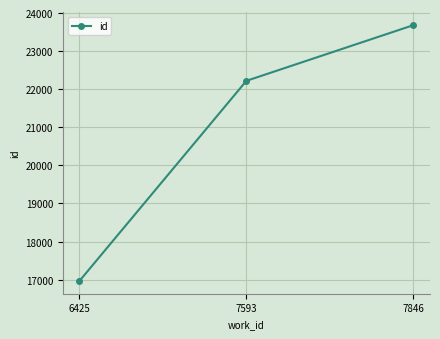

Rank the categories by value from highest to lowest.

7846, 7593, 6425